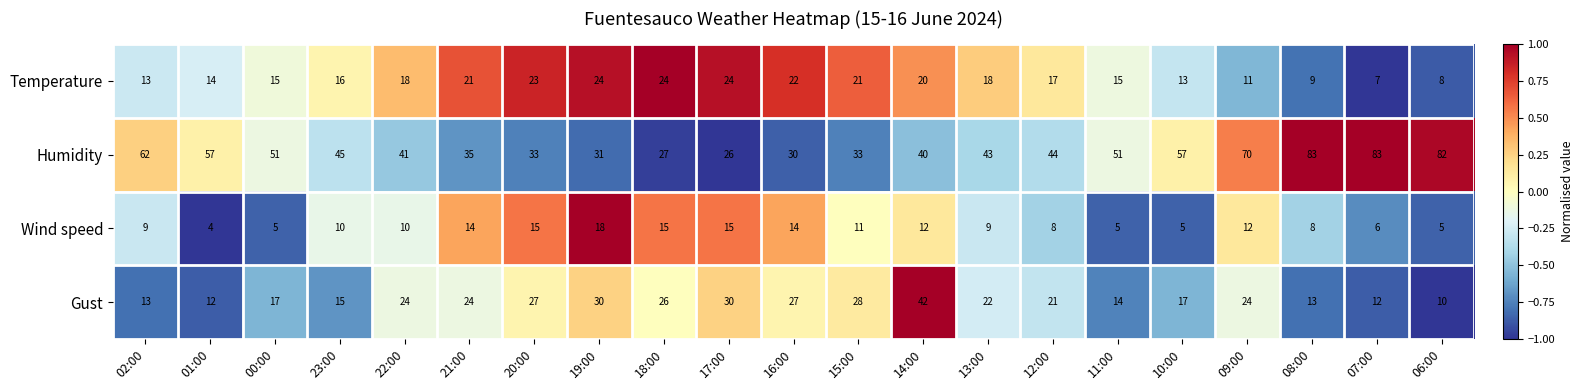

How many data points in Wind speed are less than 10?

10